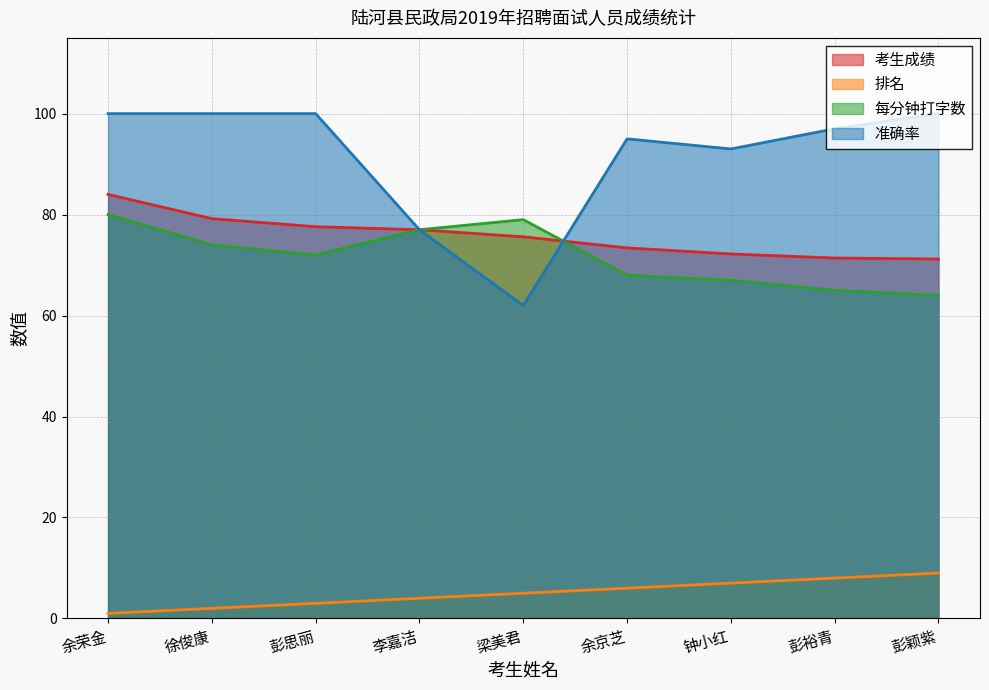

Reading left to right, extract all data points from this chart.

考生成绩: 余荣金=84.0	徐俊康=79.2	彭思丽=77.6	李嘉洁=77.0	梁美君=75.6	余京芝=73.4	钟小红=72.2	彭裕青=71.4	彭颖紫=71.2
排名: 余荣金=1.0	徐俊康=2.0	彭思丽=3.0	李嘉洁=4.0	梁美君=5.0	余京芝=6.0	钟小红=7.0	彭裕青=8.0	彭颖紫=9.0
每分钟打字数: 余荣金=80.0	徐俊康=74.0	彭思丽=72.0	李嘉洁=77.0	梁美君=79.0	余京芝=68.0	钟小红=67.0	彭裕青=65.0	彭颖紫=64.0
准确率: 余荣金=100.0	徐俊康=100.0	彭思丽=100.0	李嘉洁=77.0	梁美君=62.0	余京芝=95.0	钟小红=93.0	彭裕青=97.0	彭颖紫=100.0